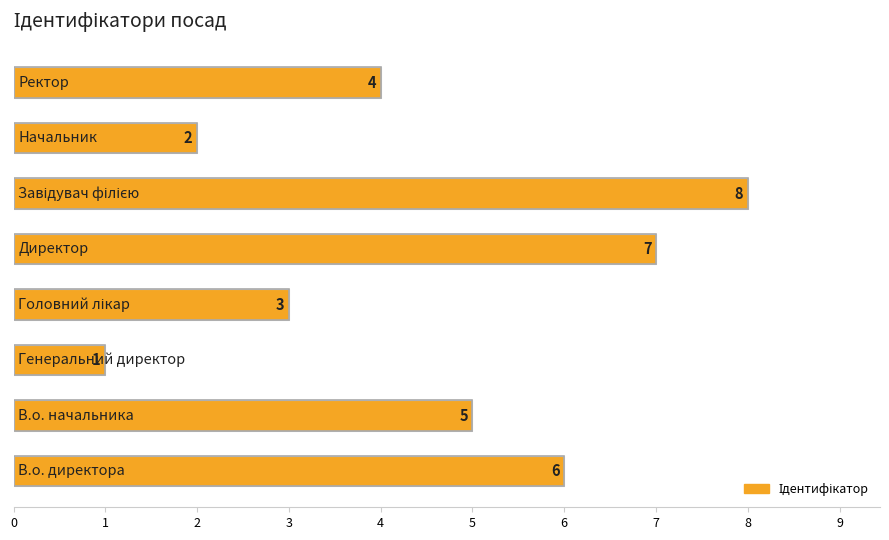

Reading top to bottom, extract all data points from this chart.

4	2	8	7	3	1	5	6